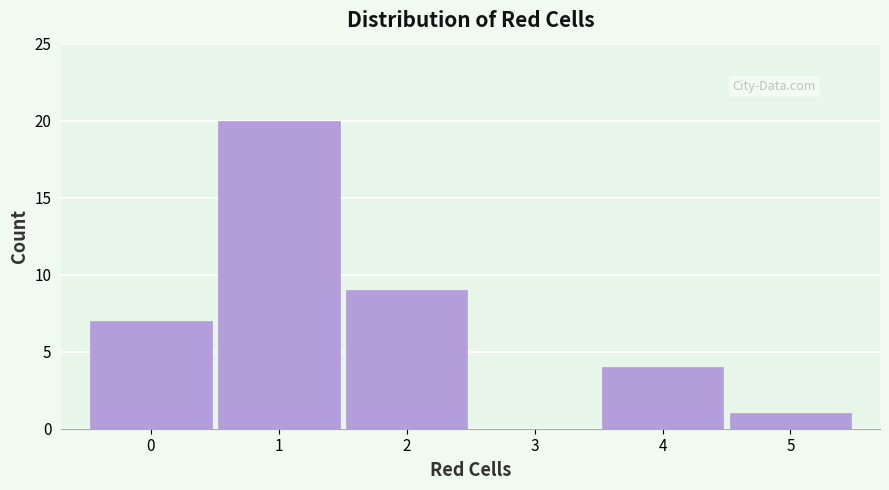

Reading left to right, transcribe this chart: for each bar, give the range it covers on the x-axis and its height. The values are not printed on the chart, so give them approximately, as read against the axis.

-0.5 to 0.5: 7
0.5 to 1.5: 20
1.5 to 2.5: 9
2.5 to 3.5: 0
3.5 to 4.5: 4
4.5 to 5.5: 1